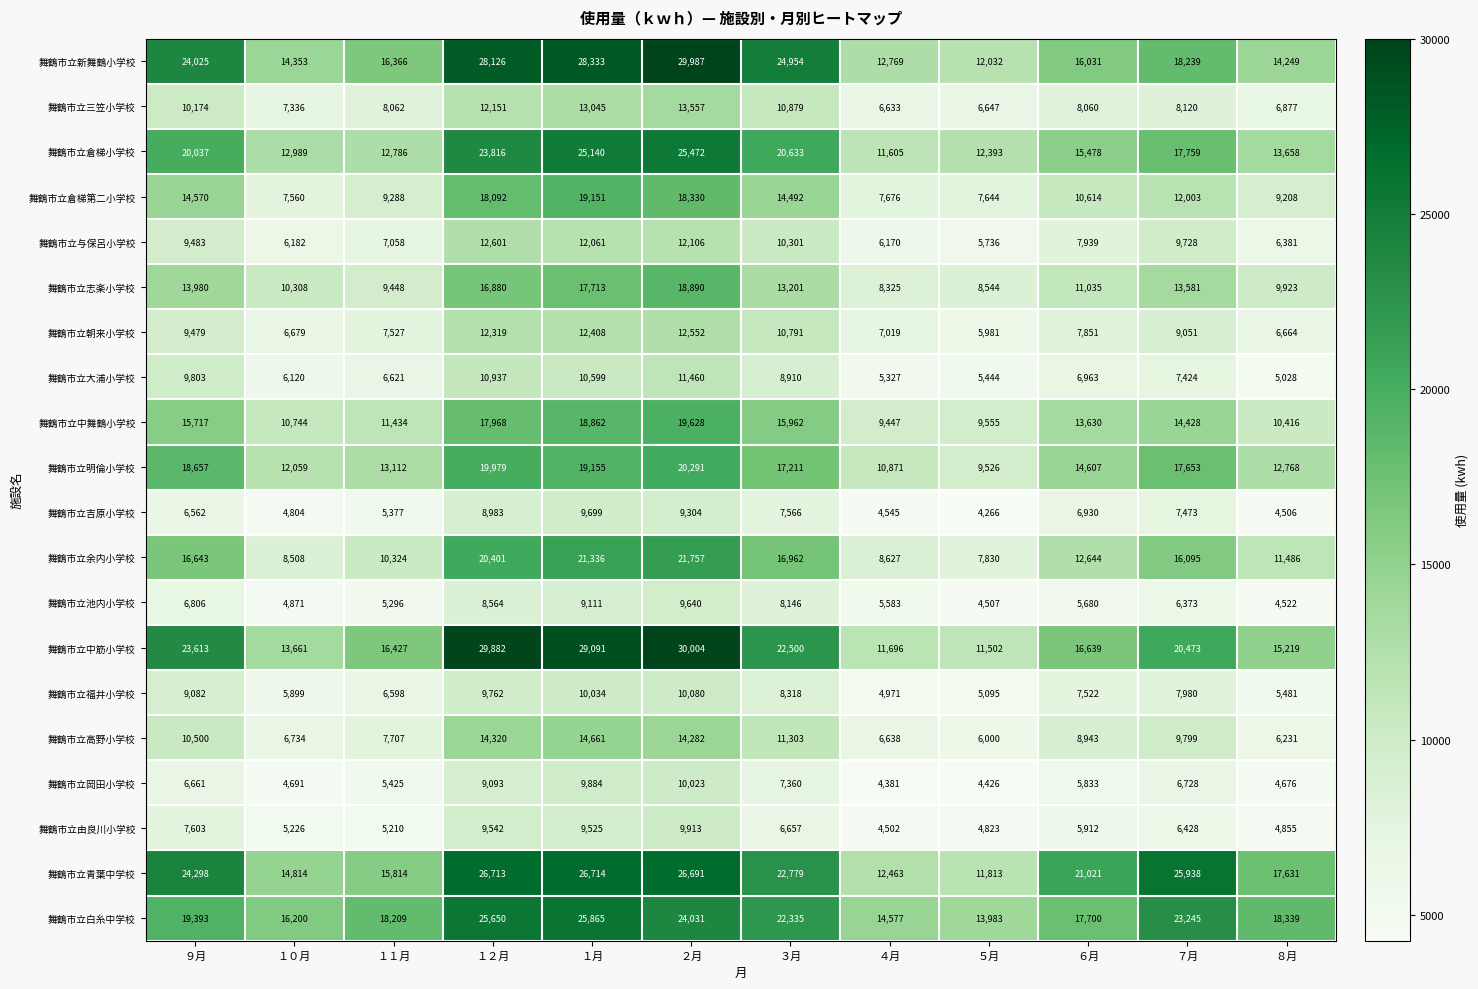

List the labels in order of 舞鶴市立与保呂小学校 value, largest first.

１２月, ２月, １月, ３月, ７月, ９月, ６月, １１月, ８月, １０月, ４月, ５月